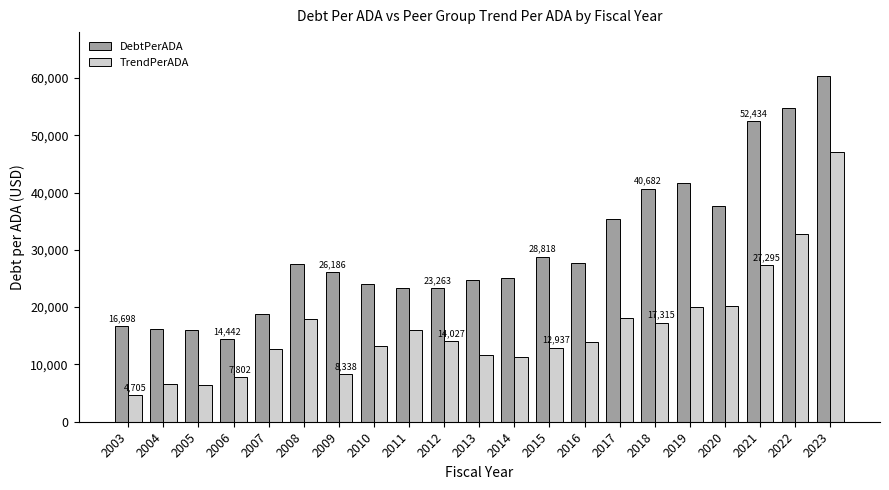

What is the approximate value of TrendPerADA at 2021?

27295.5